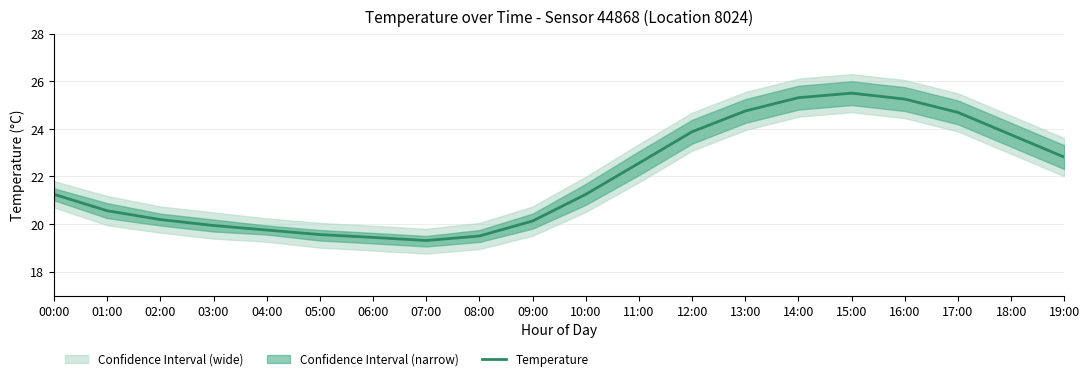

The Temperature series shows 11.5 at 09:00. True or false?

False